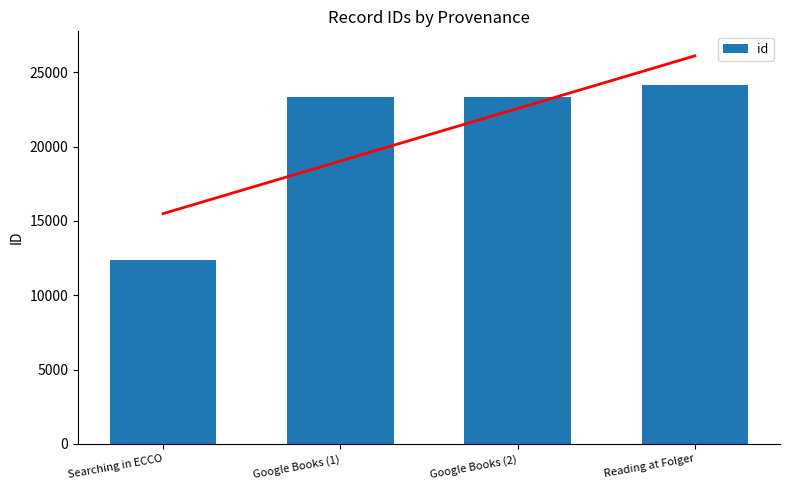

What is the label of the 4th bar from the left?

Reading at Folger